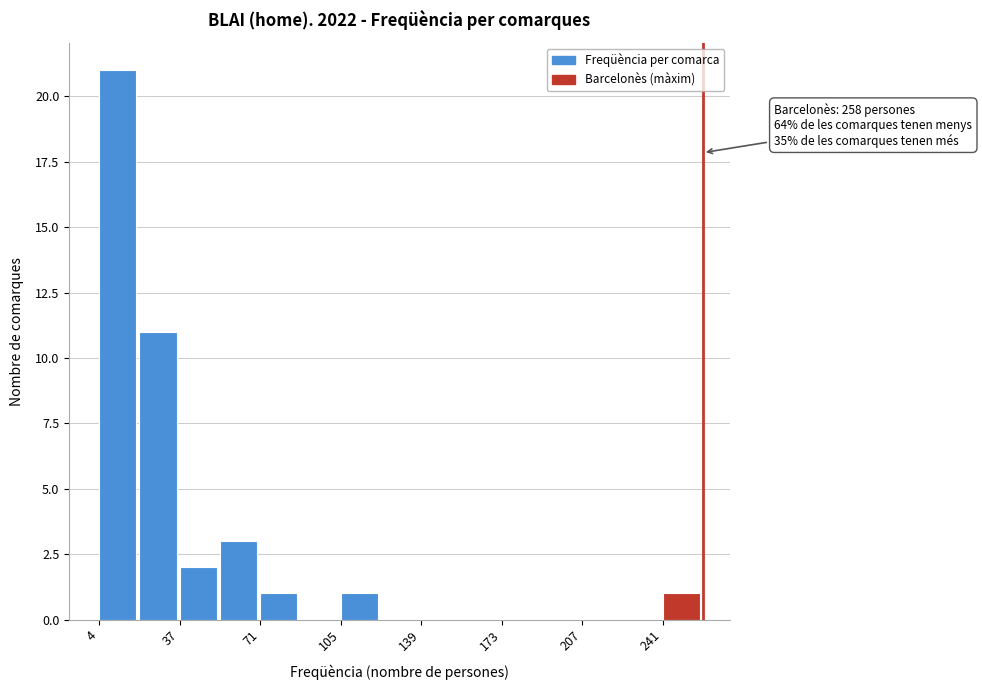

Around what value on the x-axis is the tallest bar? Give the approximate position of its centre, as read against the axis.

10